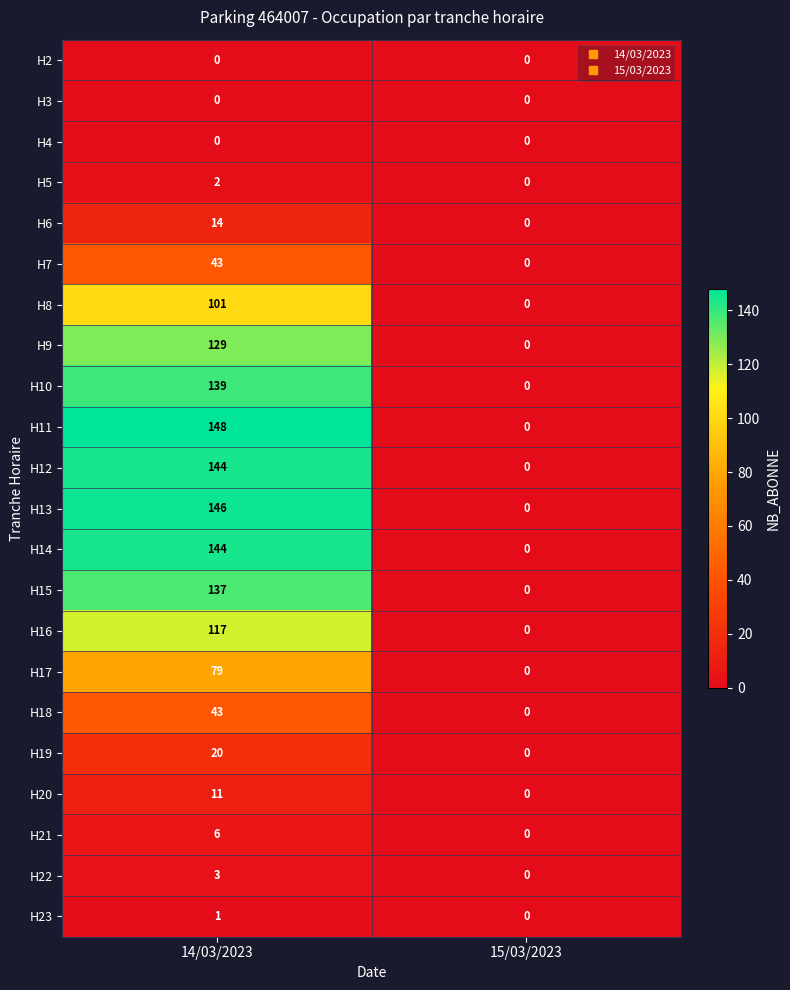

At how many categories does at least one series exceed 64?

1